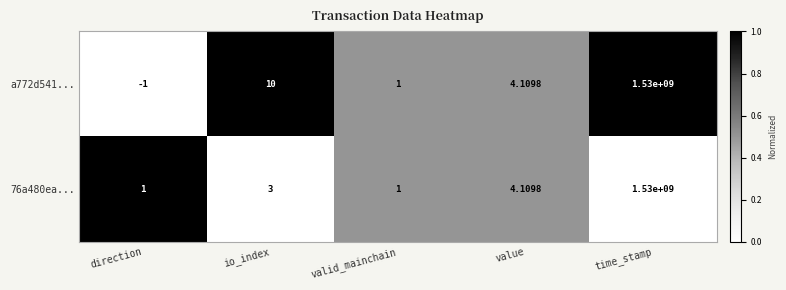

How many values in a772d541... are above zero?

4